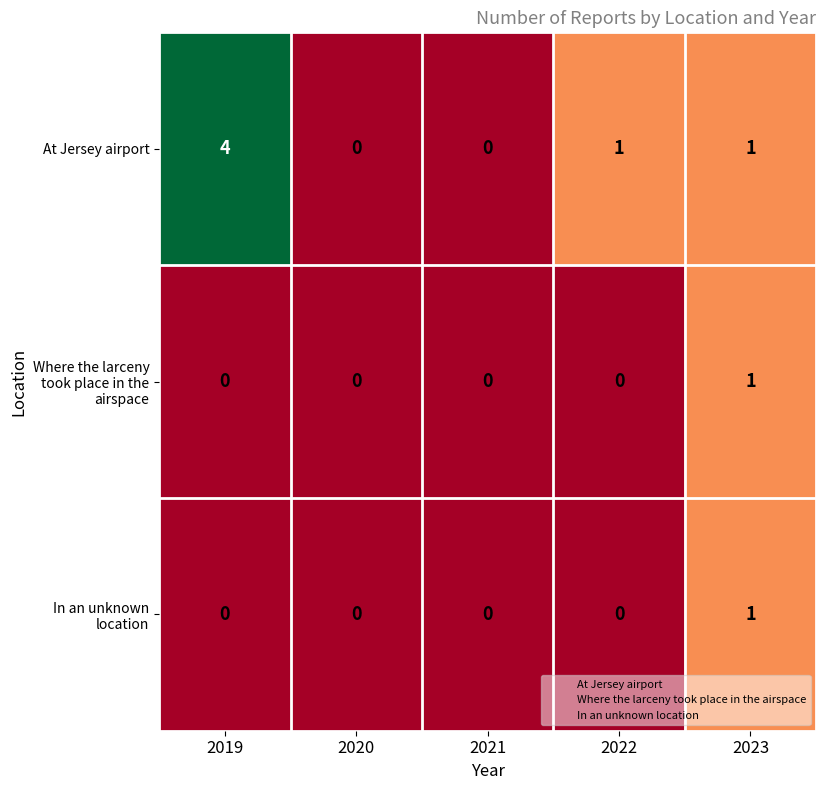

How many At Jersey airport values are between 0 and 1?

4